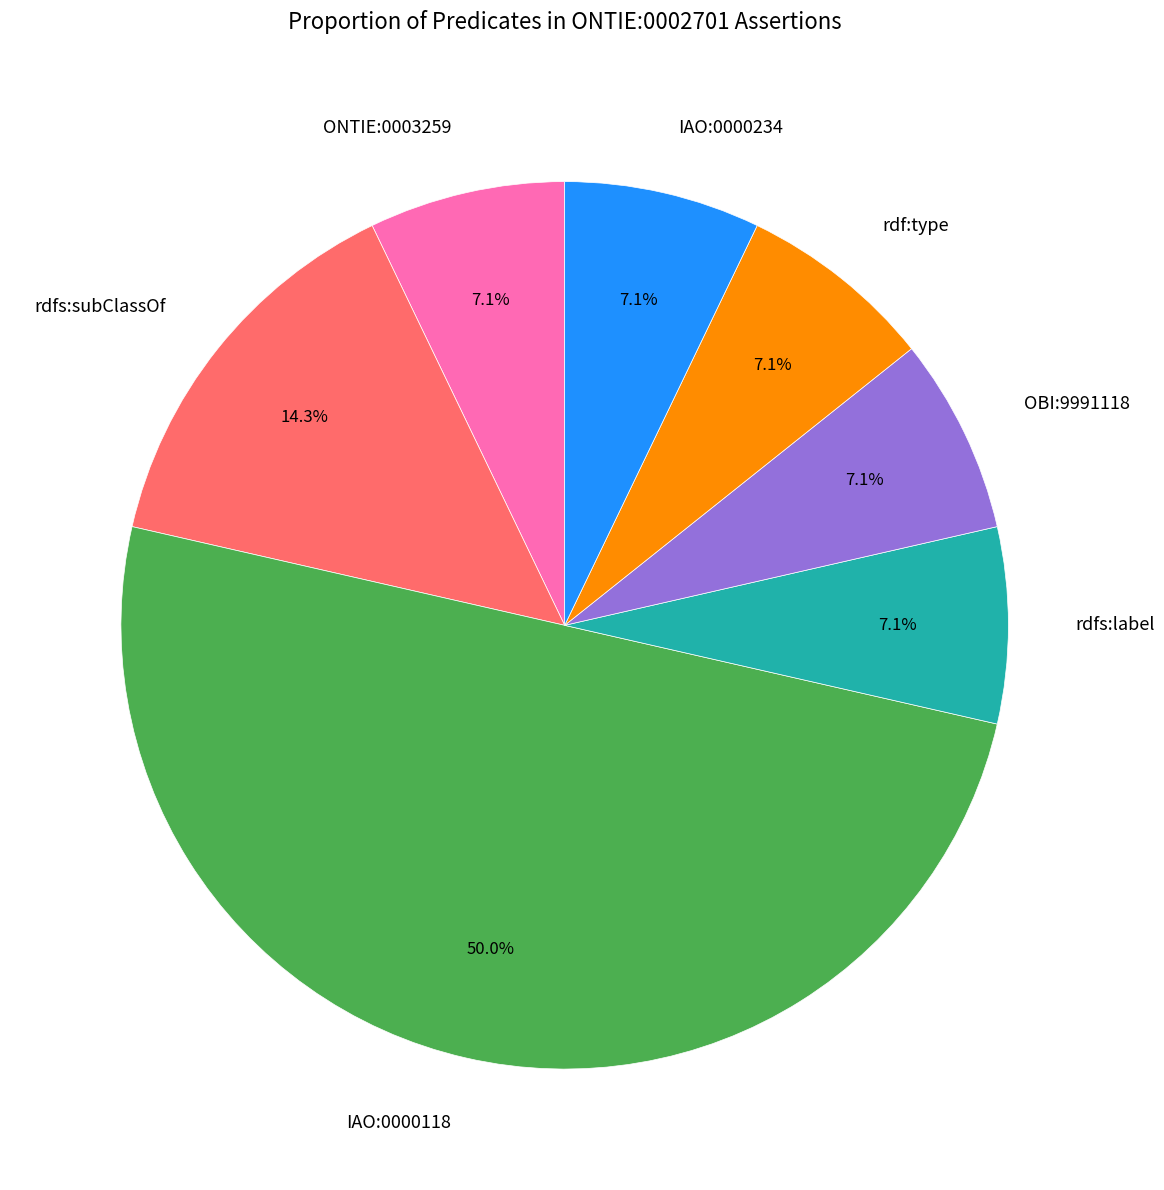

To the nearest percent, what is the average slice percentage?

14%